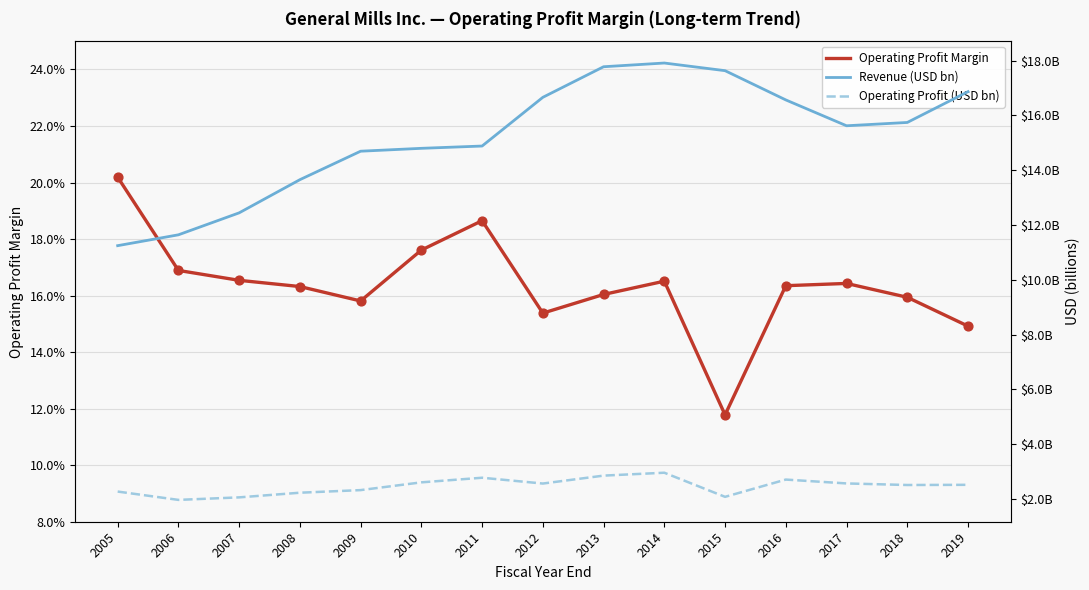

At which category is the sum across all series the highest?

2014